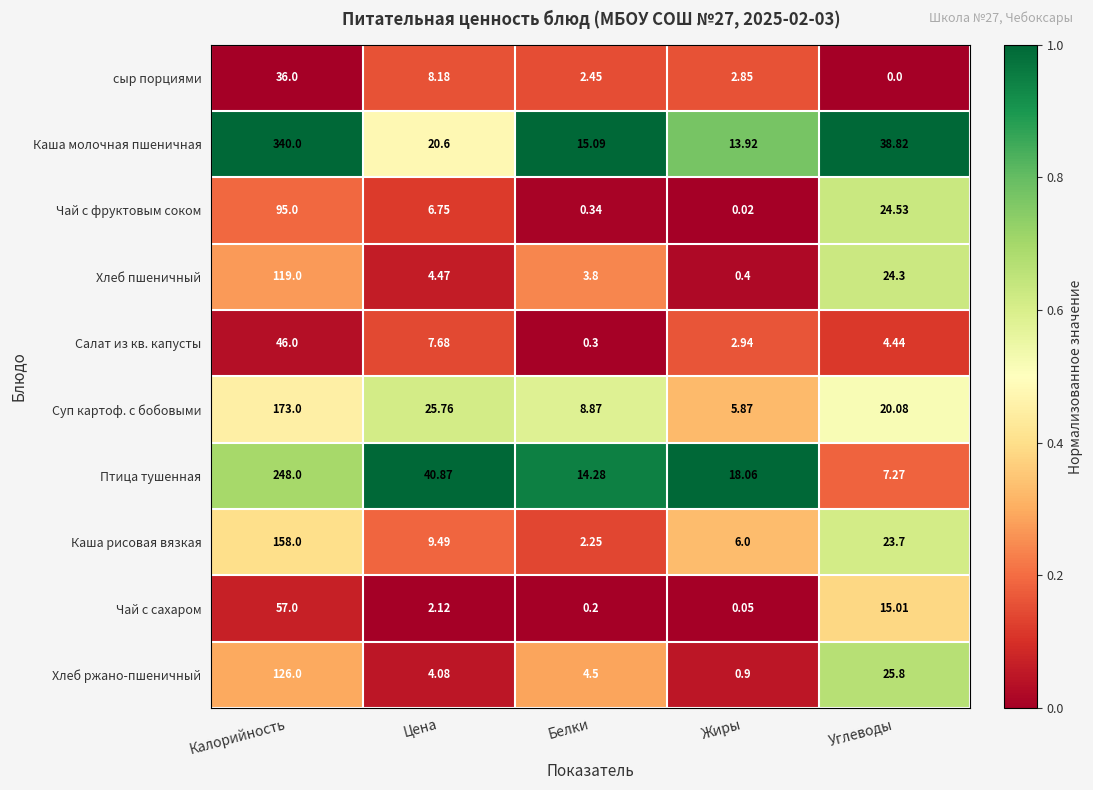

Which series has the largest total across all categories?

Каша молочная пшеничная